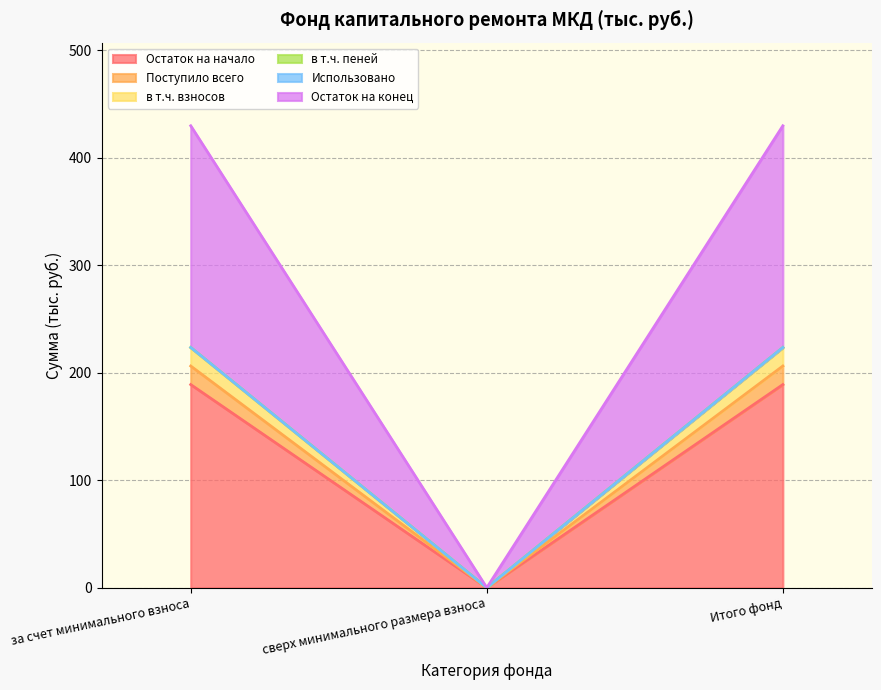

What is the difference between the highest and lowest values at за счет минимального взноса?

240.8